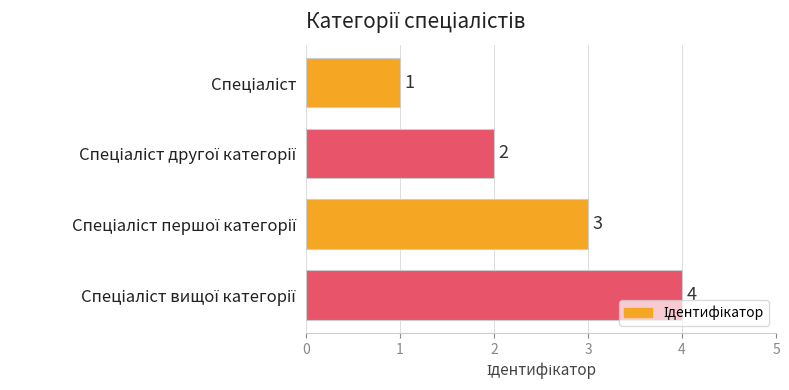

What is the value of the 2nd bar from the top?

2